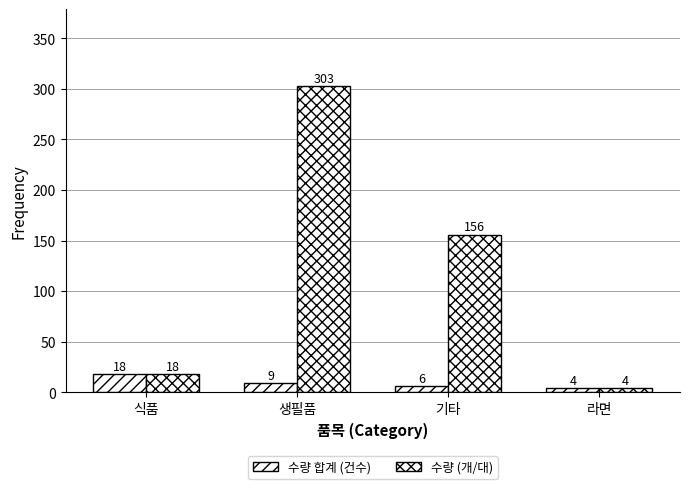

How many data points in 수량 합계 (건수) are less than 9?

2